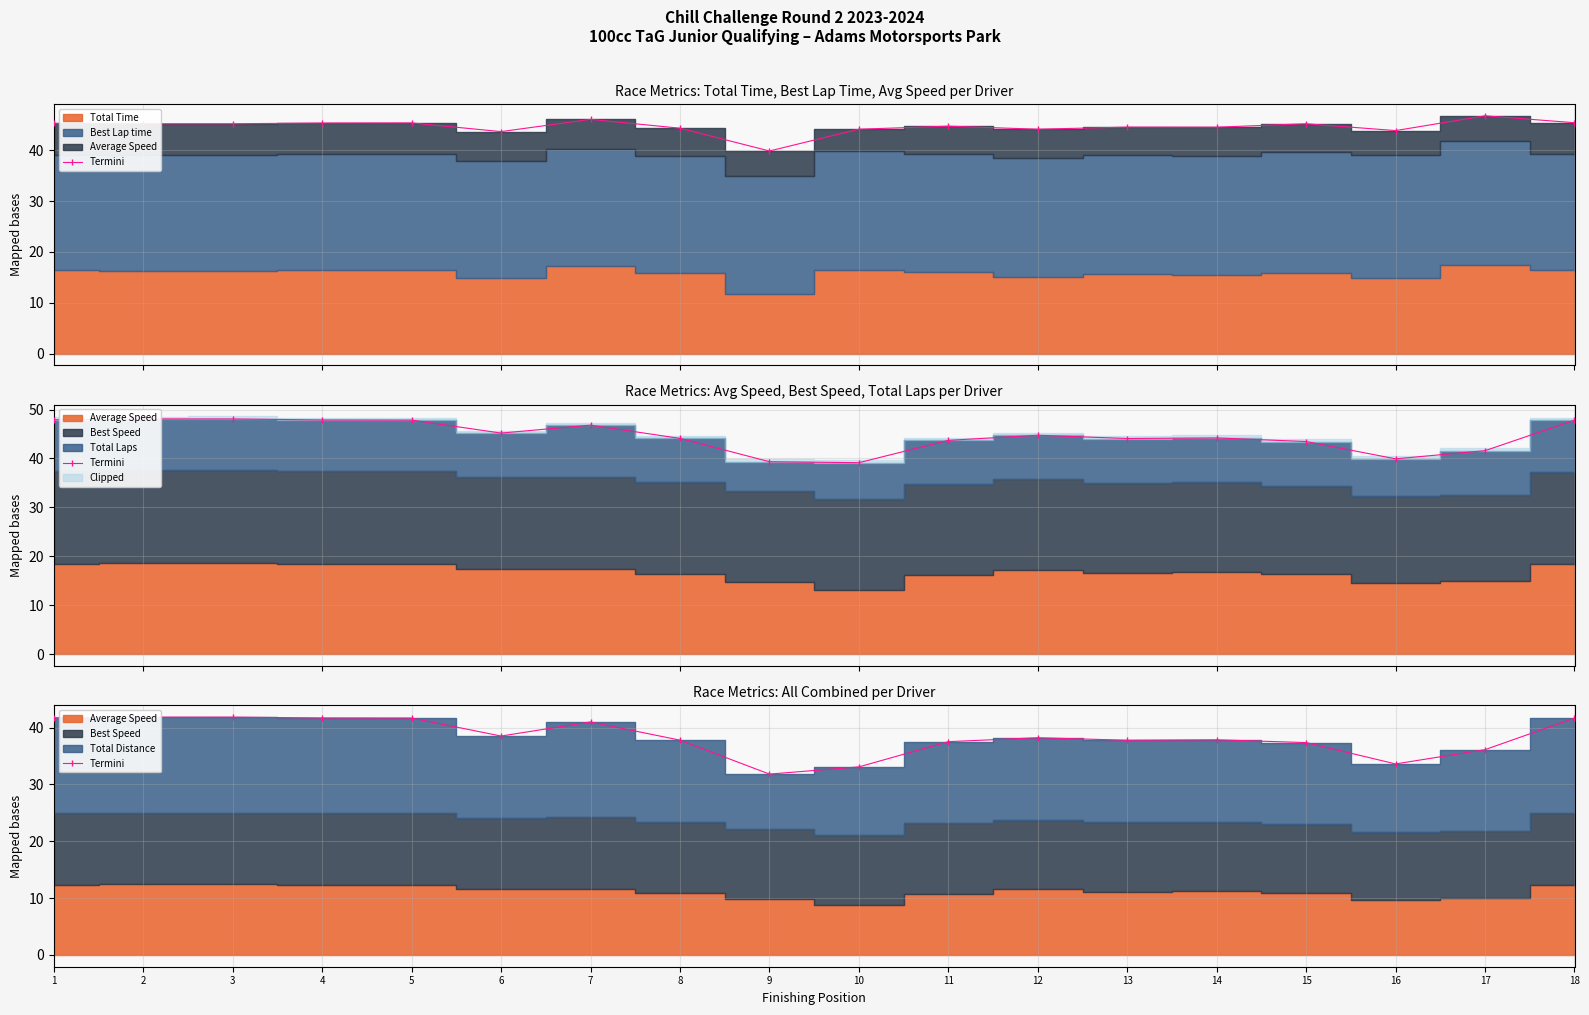

The chart shows a value of 38.5 at 6. True or false?

True